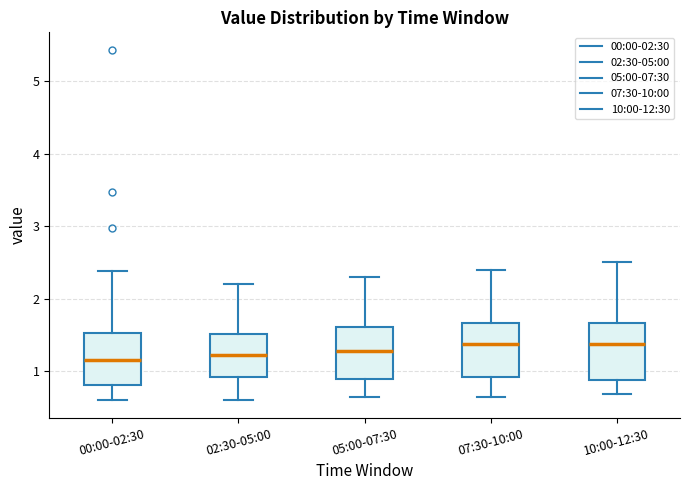

Where does the median line of the box for 07:30-10:00 sit on the y-axis? The values are not printed on the chart, so give them approximately, as read against the axis.

1.4